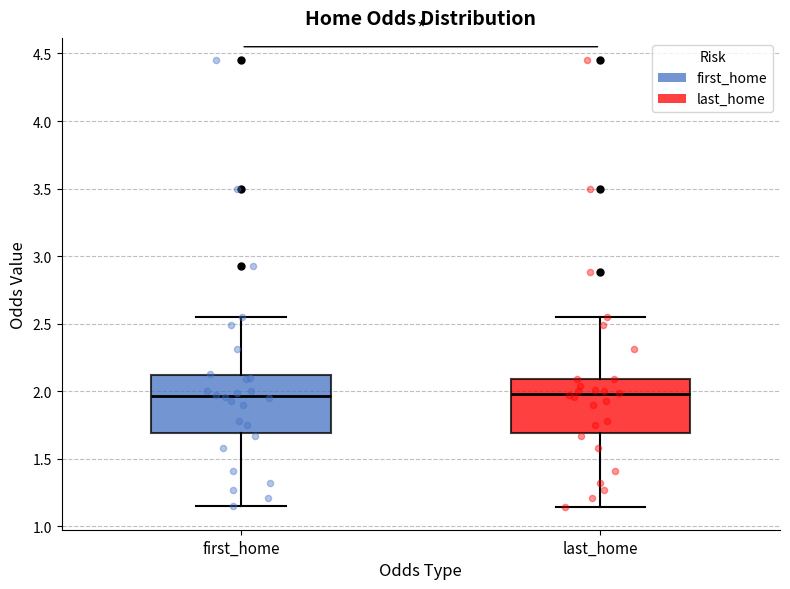

Reading left to right, transcribe this box plot: for each box, give where its median line is, the range the box spans, and where its two whiskers end, as read against the y-axis. The values are not printed on the chart, so give them approximately, as read against the axis.

first_home: median 1.95, box 1.70 to 2.10, whiskers 1.15 to 2.55
last_home: median 2.00, box 1.70 to 2.10, whiskers 1.15 to 2.55